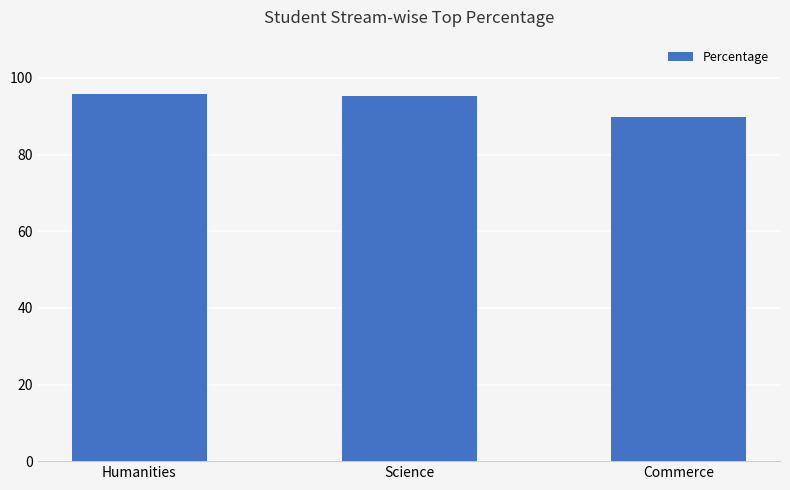

Where does the data first go above 95?

Humanities